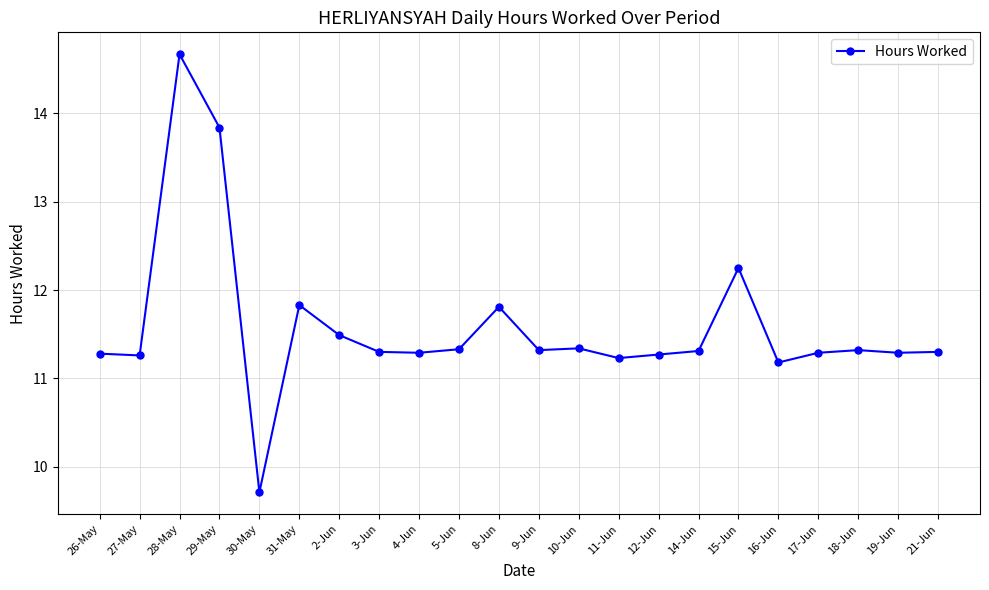

What is the difference between the second highest and minimum values?

4.1